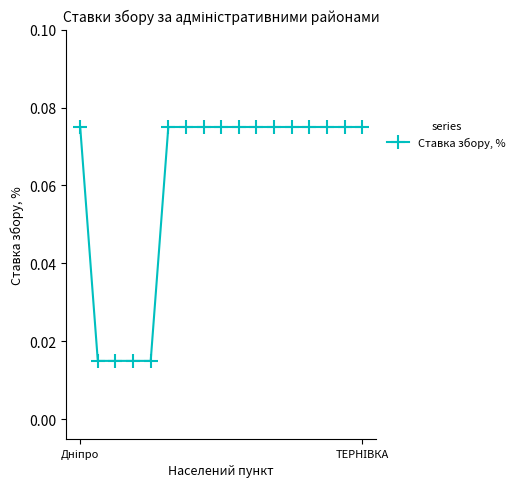

What is the sum of all values?

1.0